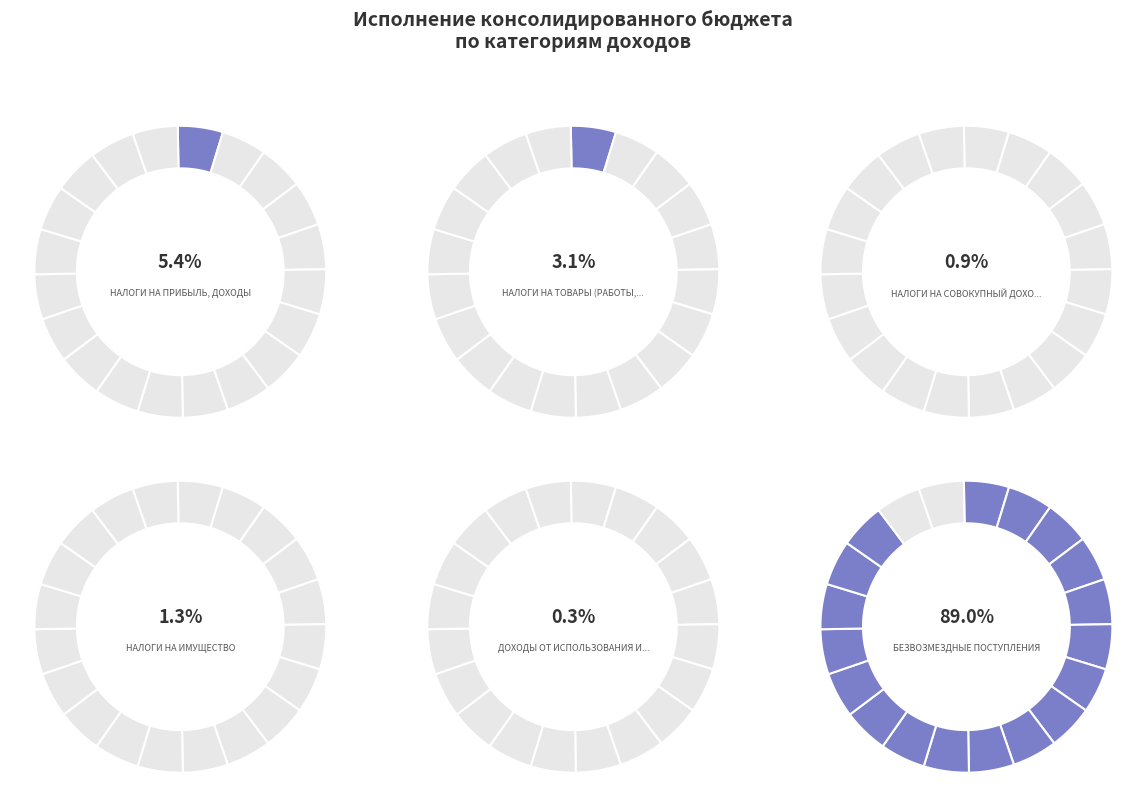

What percentage do НАЛОГИ НА СОВОКУПНЫЙ ДОХОД and БЕЗВОЗМЕЗДНЫЕ ПОСТУПЛЕНИЯ together represent?

89.9%